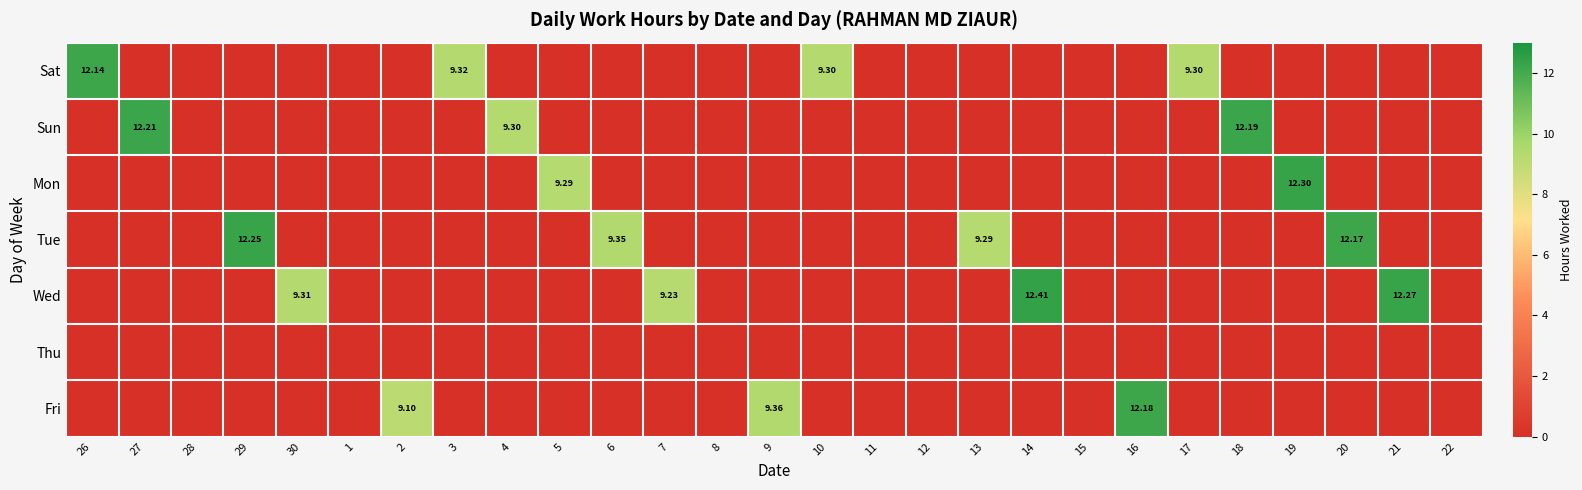

What value does the Sat series have at 10?

9.3